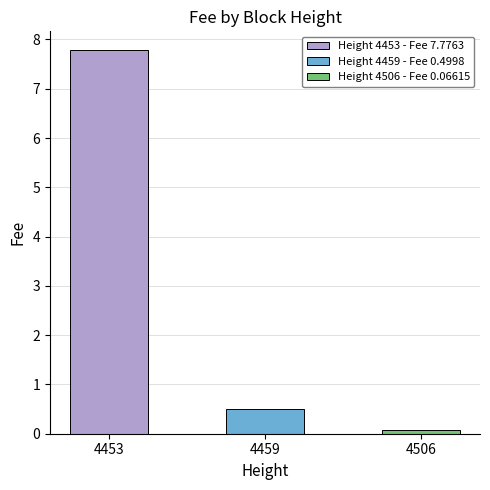

Does the chart contain any negative values?

No